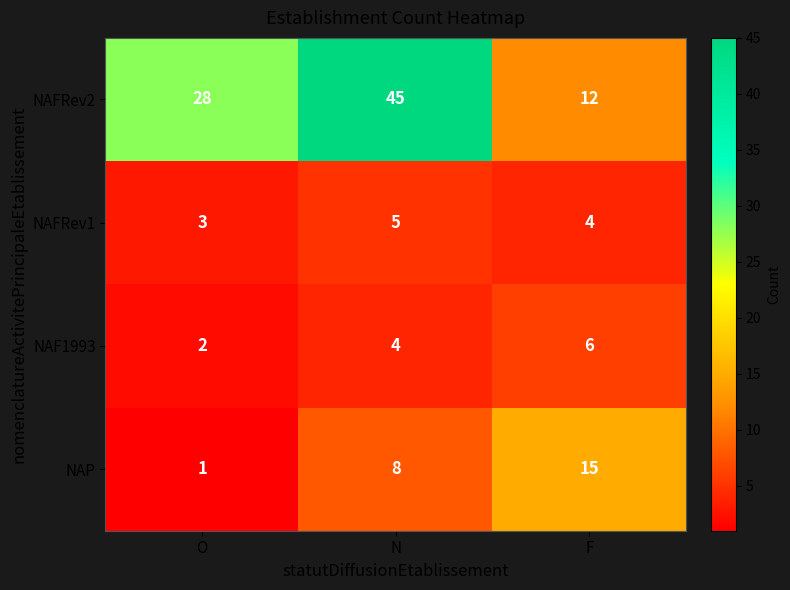

What is the greatest value displayed?

45